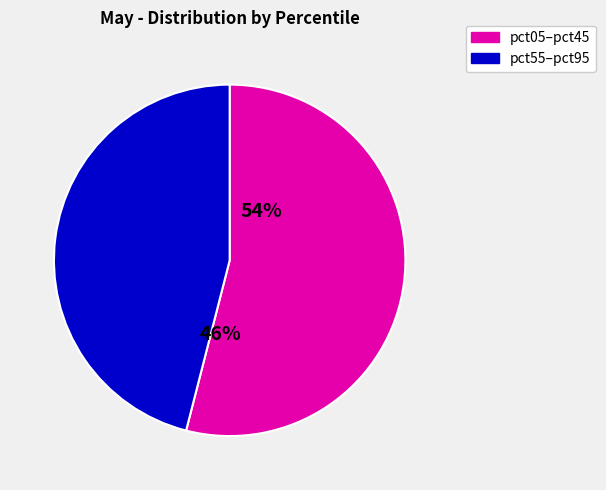

The pct25 slice represents 1% of the pie. True or false?

False